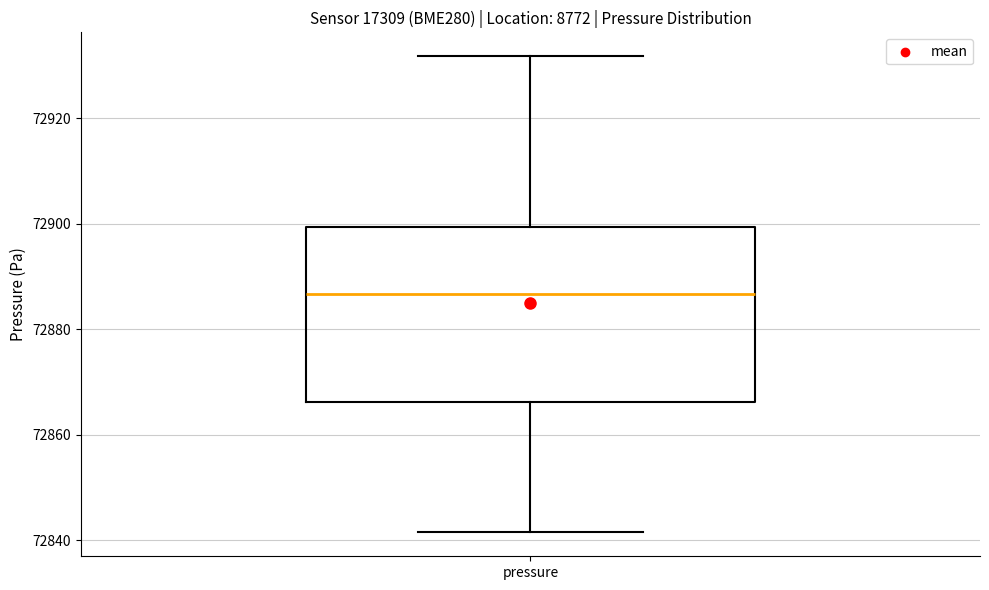

Read this box plot against the y-axis: the position of the median line, the range covered by the box, and the ends of both whiskers. The values are not printed on the chart, so give them approximately, as read against the axis.

median 72886, box 72866 to 72900, whiskers 72842 to 72932